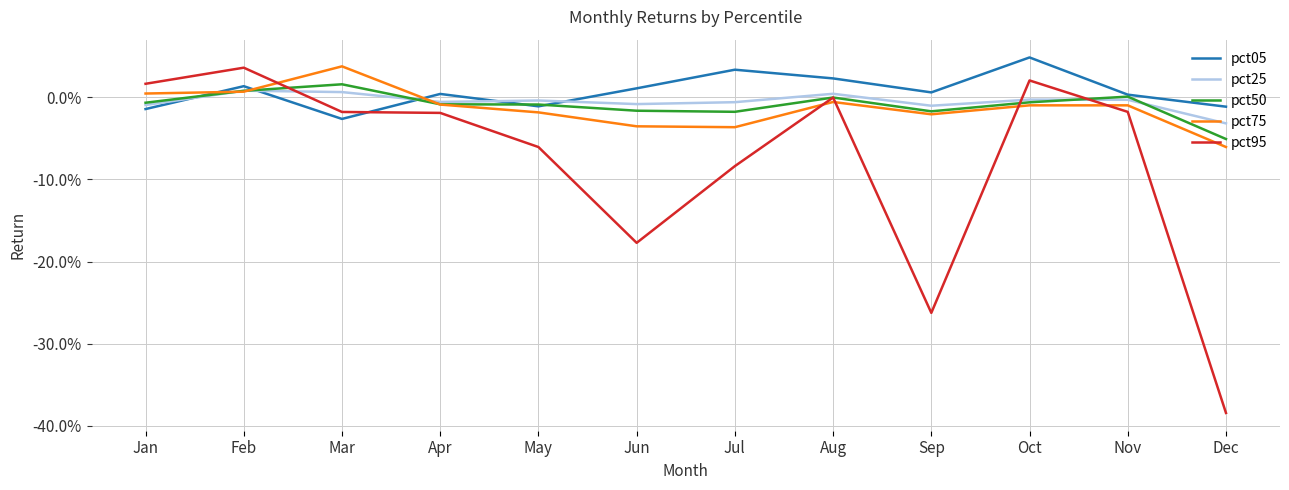

Does the chart display data point markers on the line(s)?

No